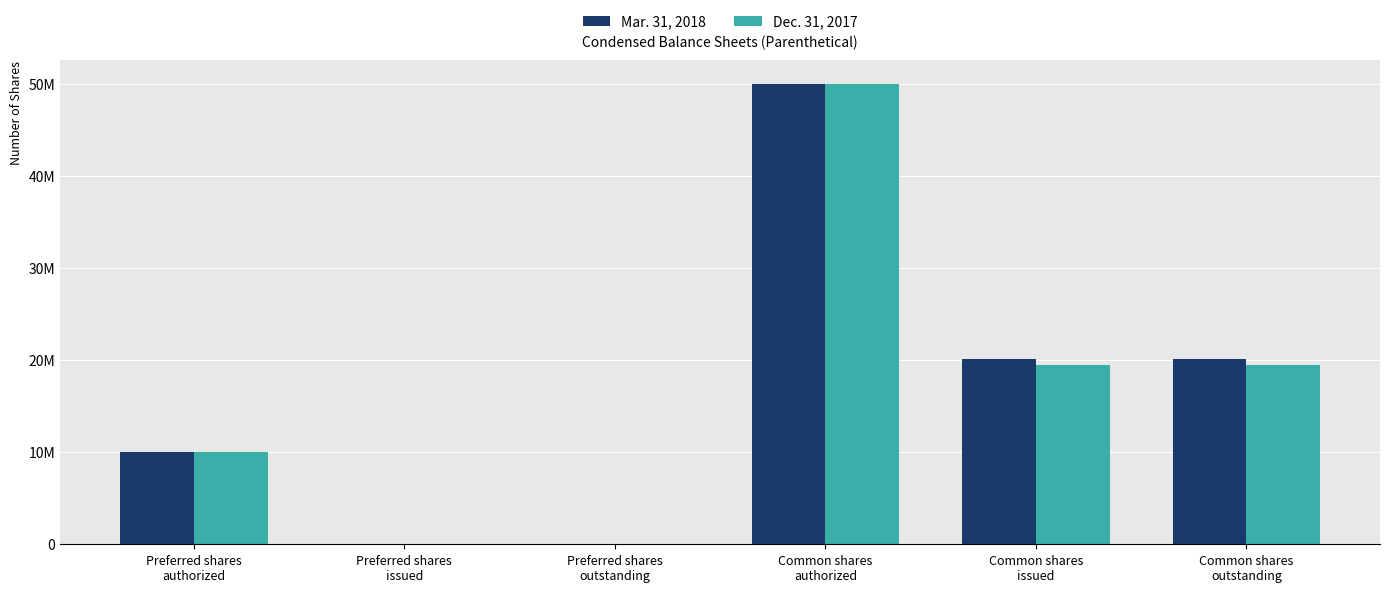

Are the bars horizontal?

No